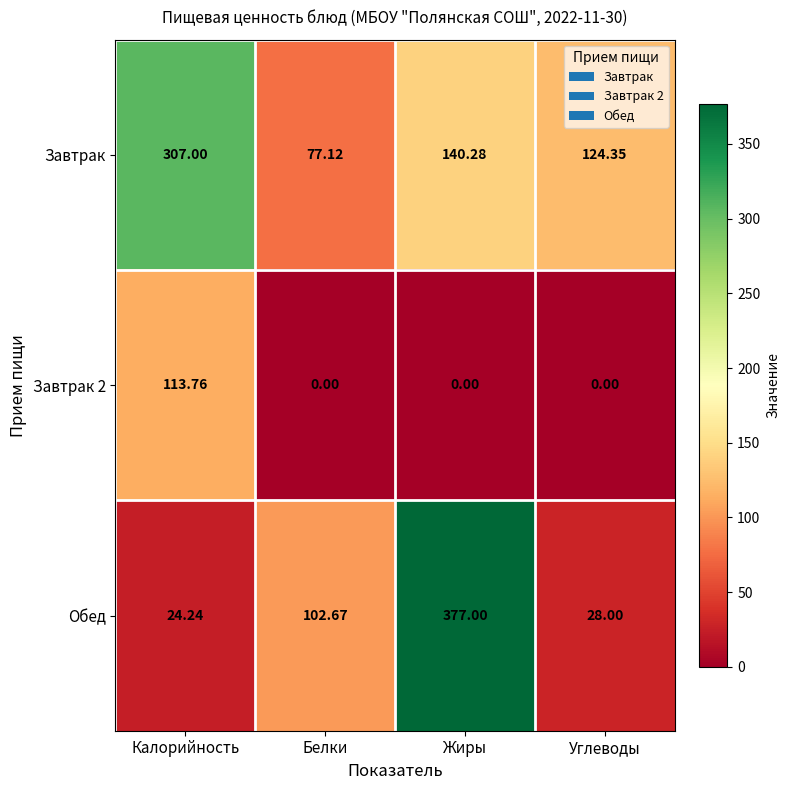

Which series has the largest range (max minus min)?

Обед